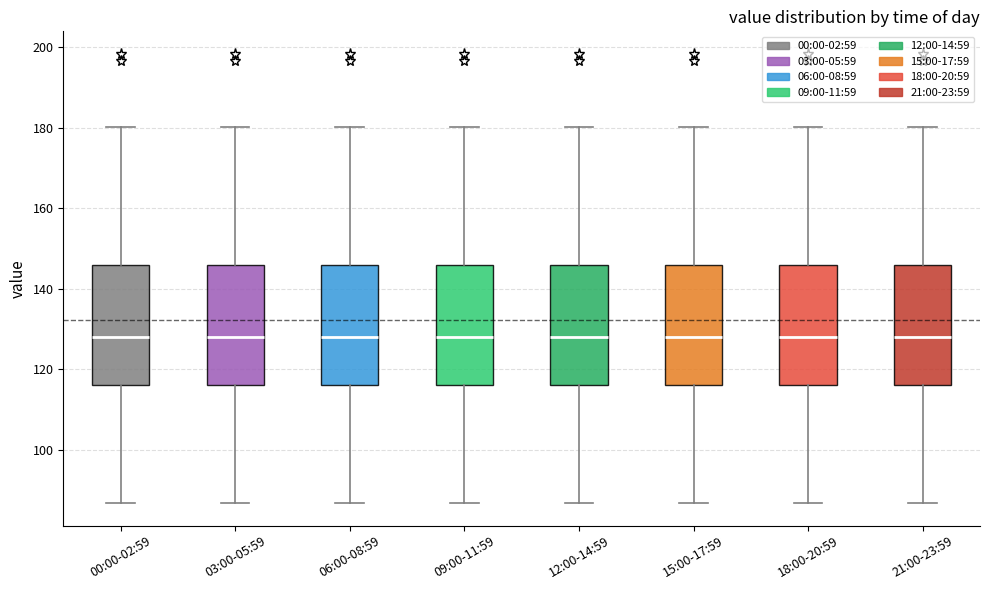

Where does the upper whisker of the box for 06:00-08:59 end on the y-axis? The values are not printed on the chart, so give them approximately, as read against the axis.

180